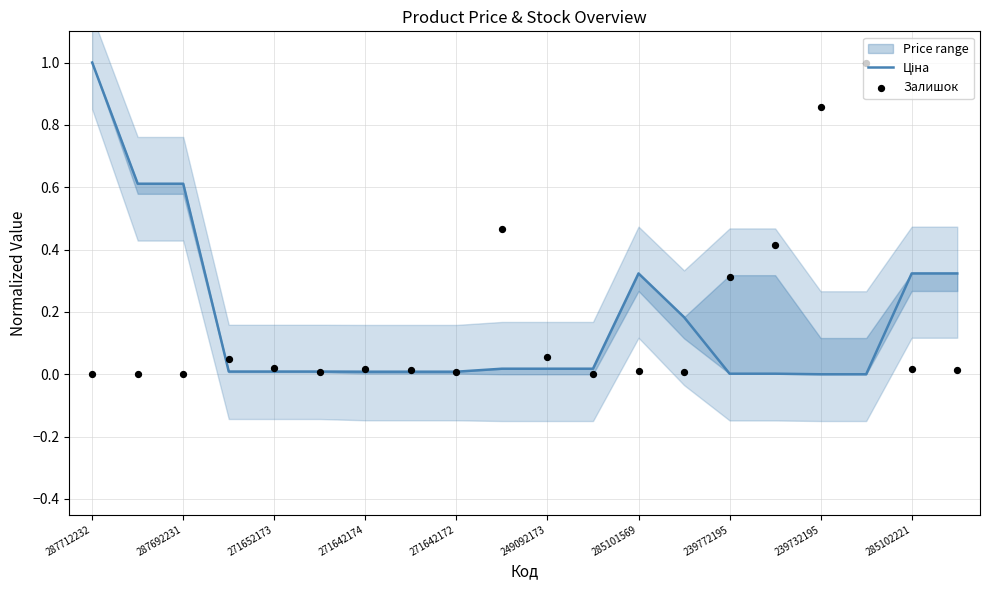

At which category is the sum across all series the highest?

287712232